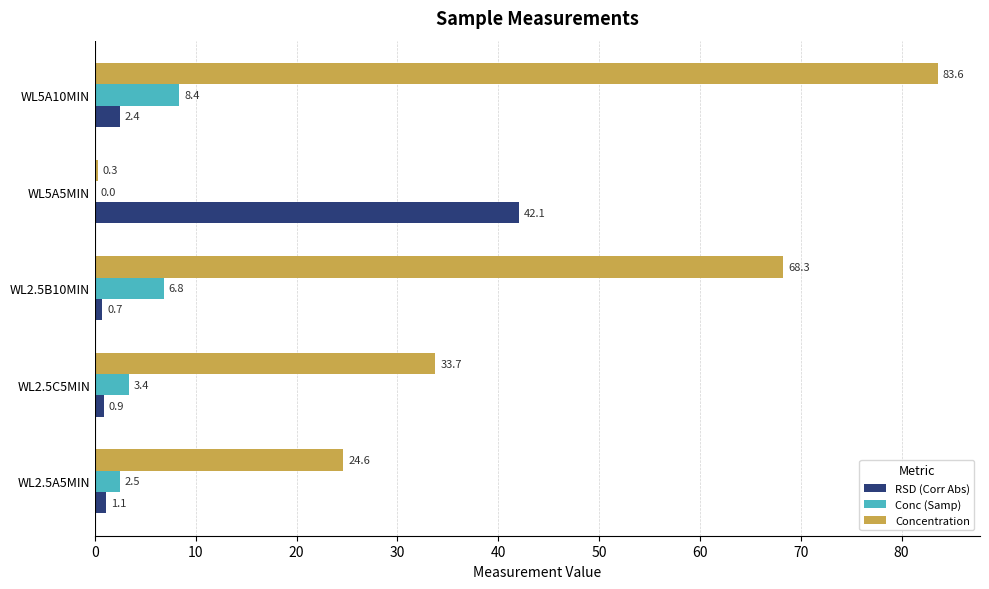

What is the approximate value of Concentration at WL5A5MIN?

0.3